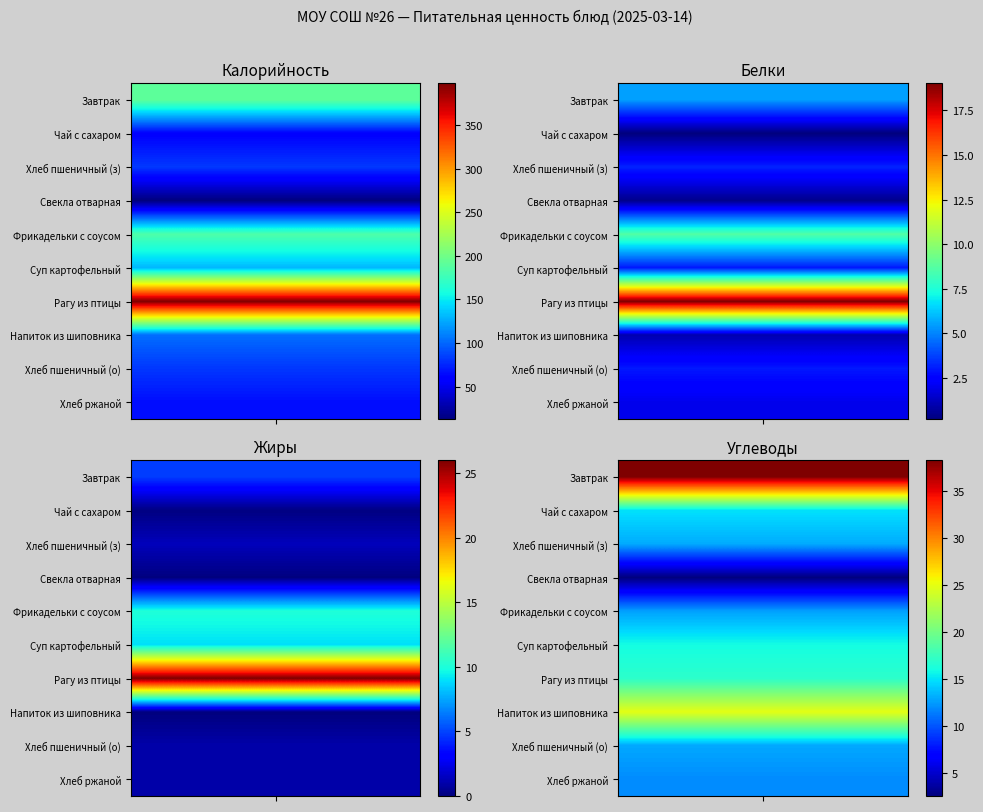

What is the approximate value of Хлеб пшеничный (о) at Белки?

3.0